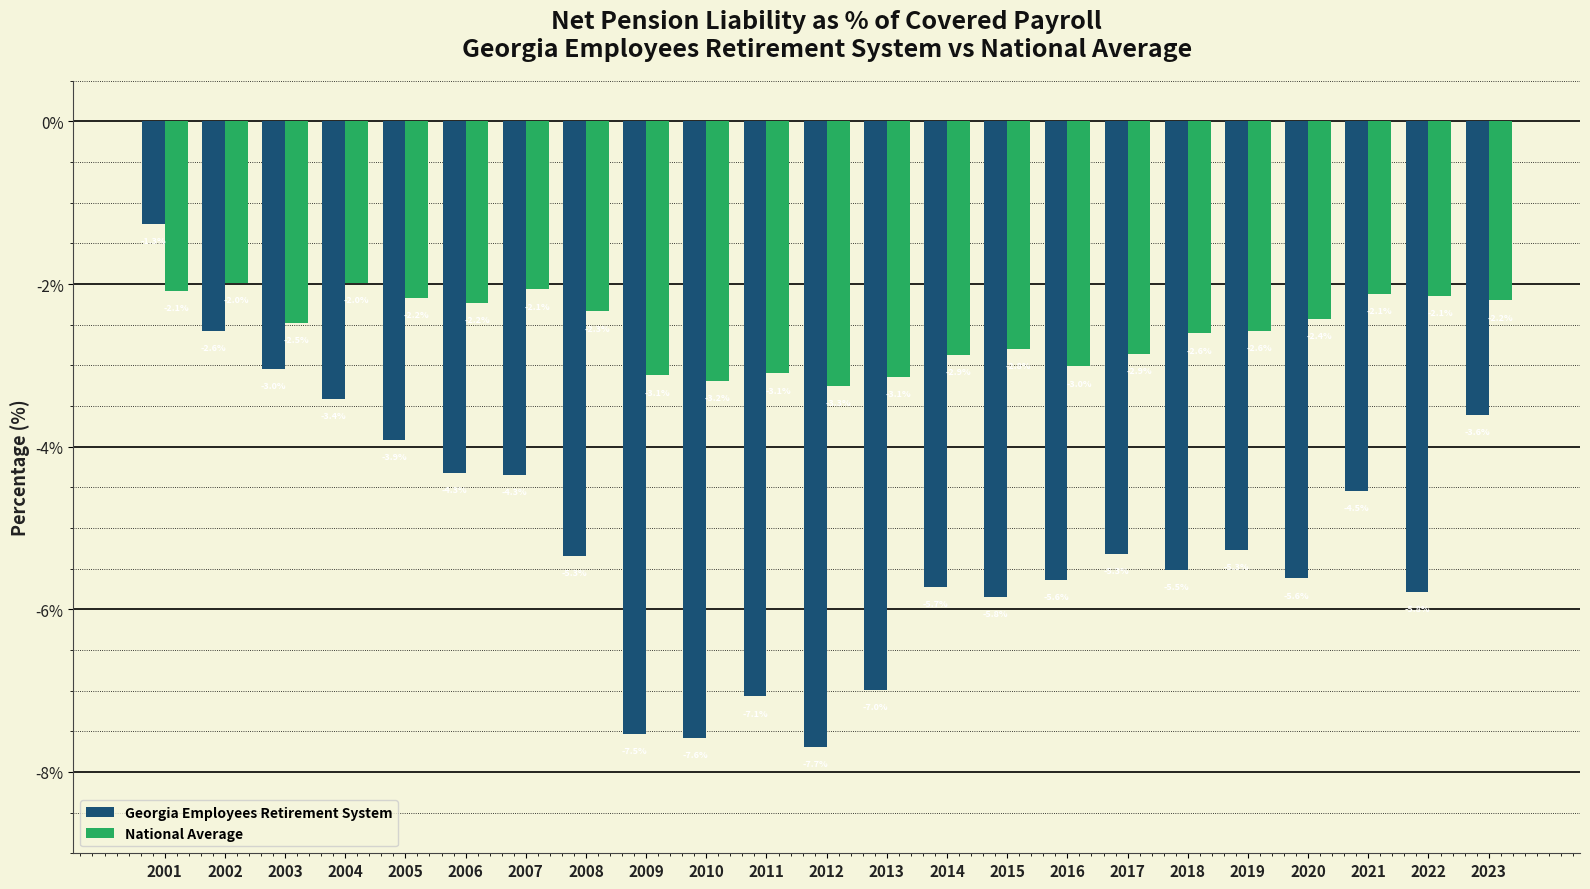

Reading left to right, what are all the values shown in this chart?

Georgia Employees Retirement System: -1.3	-2.6	-3.0	-3.4	-3.9	-4.3	-4.3	-5.3	-7.5	-7.6	-7.1	-7.7	-7.0	-5.7	-5.8	-5.6	-5.3	-5.5	-5.3	-5.6	-4.5	-5.8	-3.6
National Average: -2.1	-2.0	-2.5	-2.0	-2.2	-2.2	-2.1	-2.3	-3.1	-3.2	-3.1	-3.3	-3.1	-2.9	-2.8	-3.0	-2.9	-2.6	-2.6	-2.4	-2.1	-2.1	-2.2